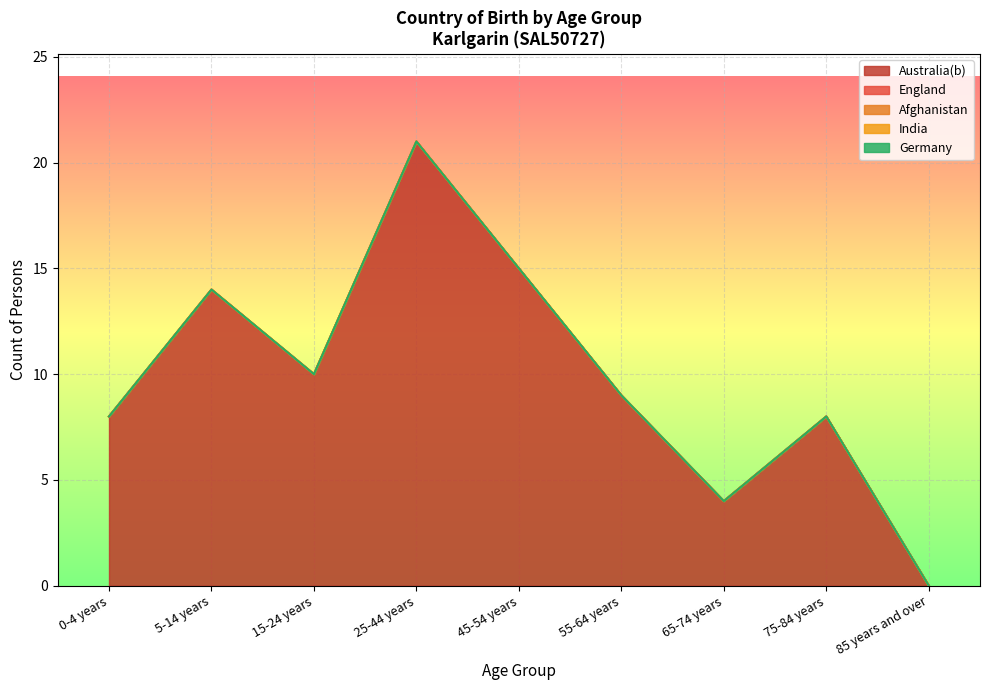

How many series are shown in this chart?

5